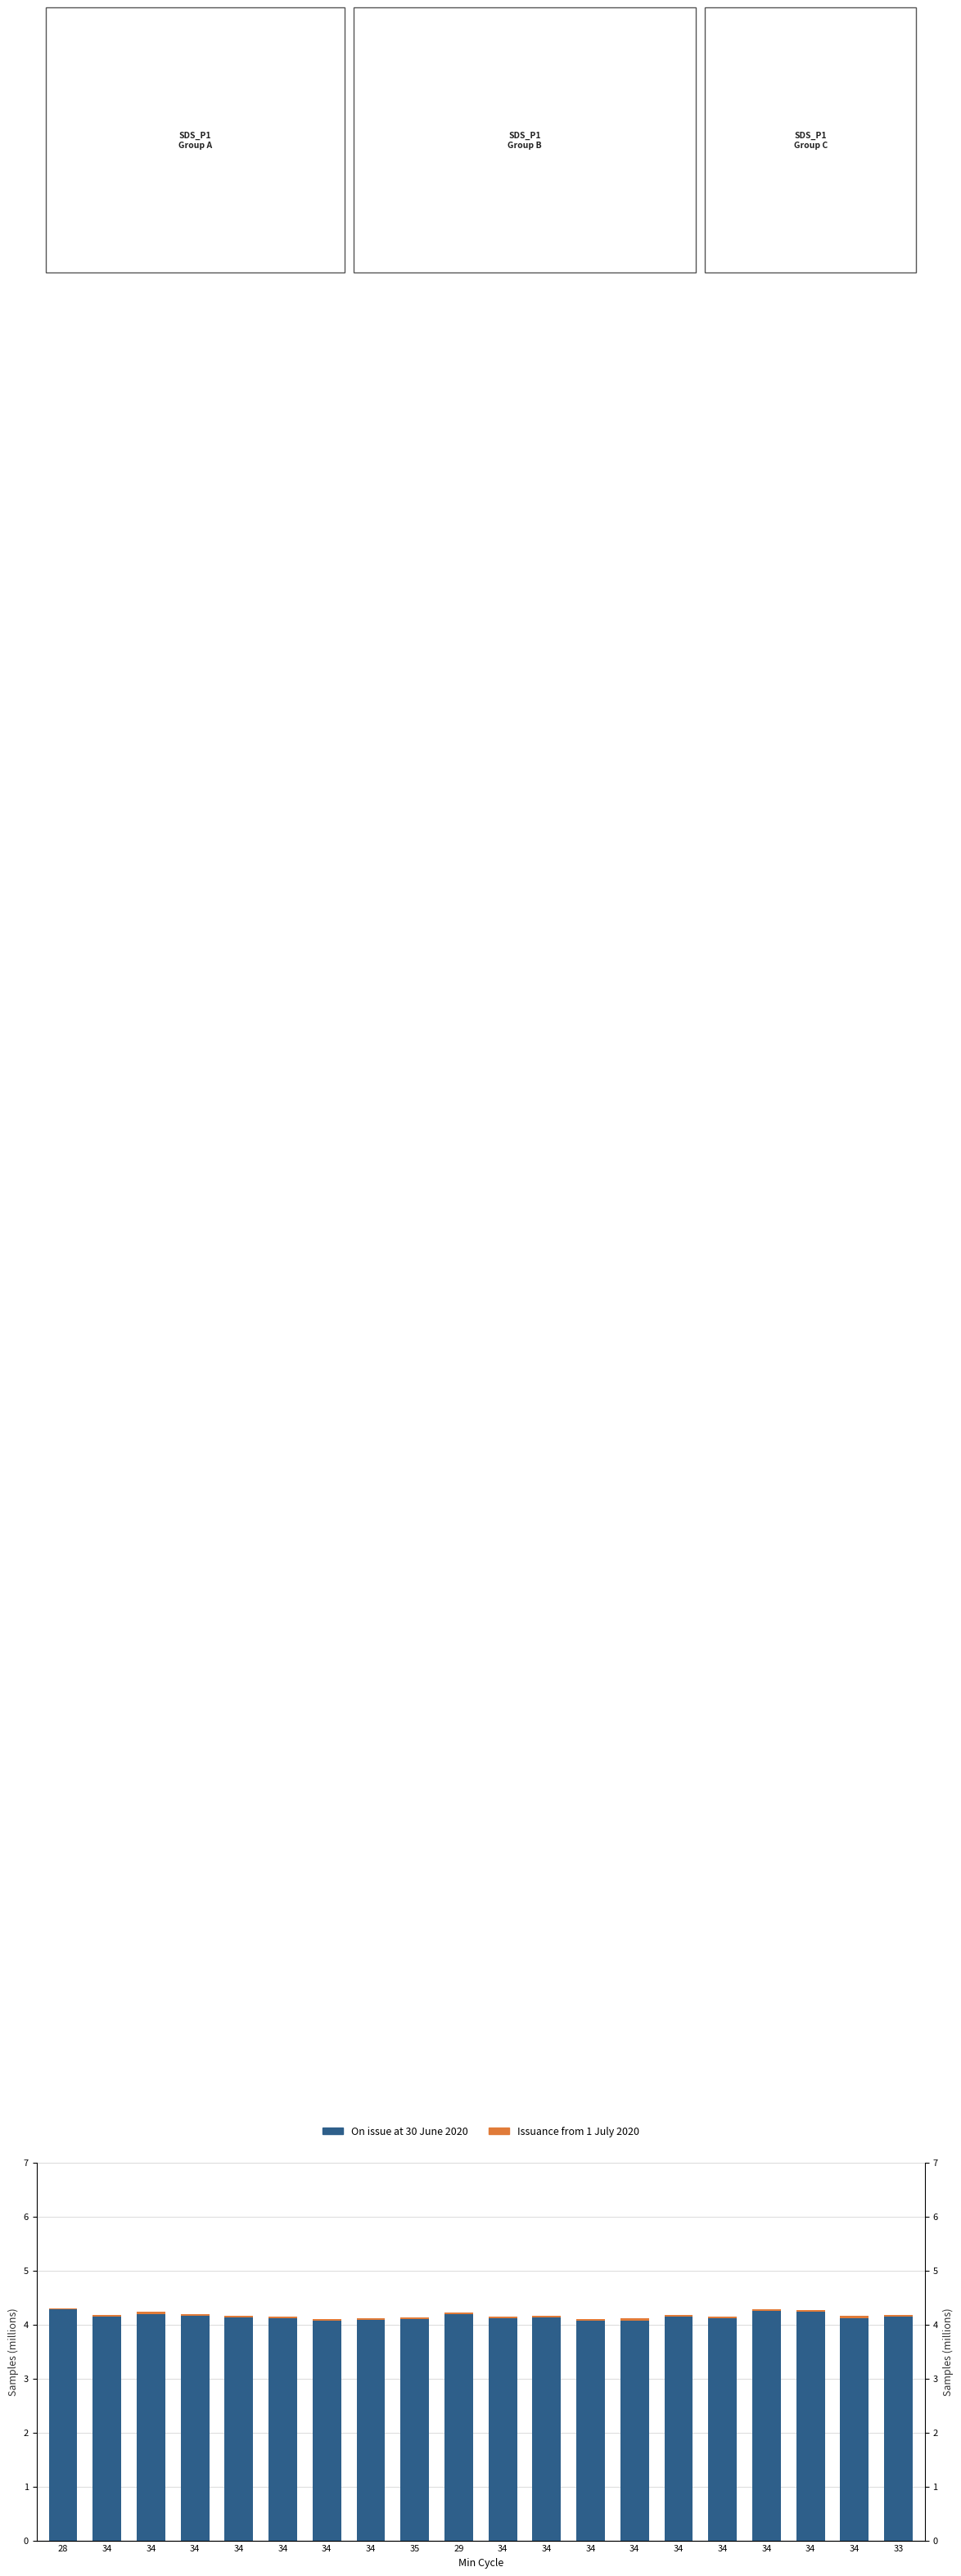

Which series has the widest spread of values?

On issue at 30 June 2020